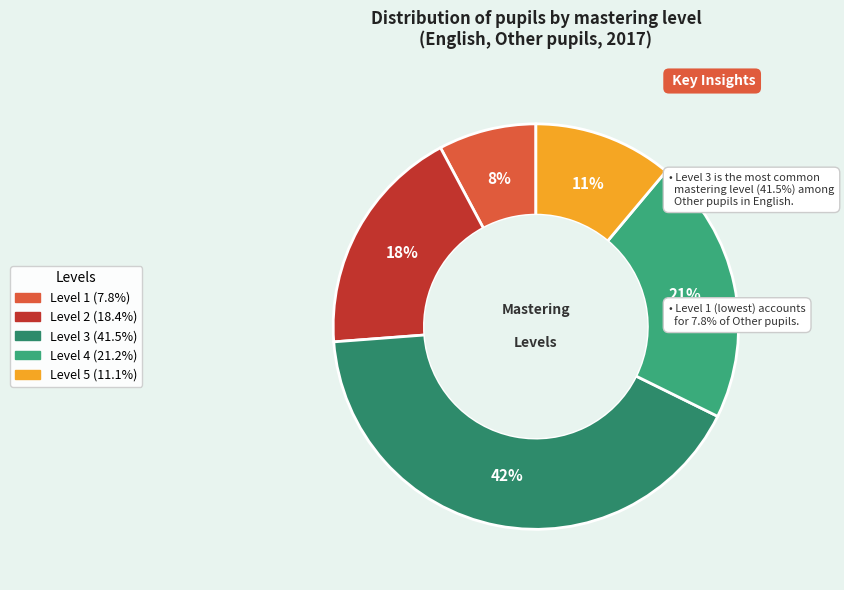

To the nearest percent, what portion does Level 4 represent?

21%